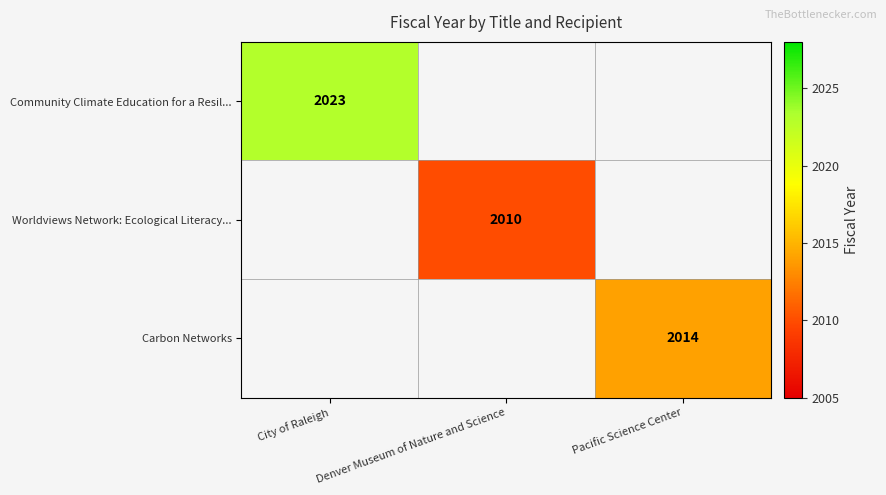

Is it true that Worldviews Network: Ecological Literacy... equals 827 at Denver Museum of Nature and Science?

False